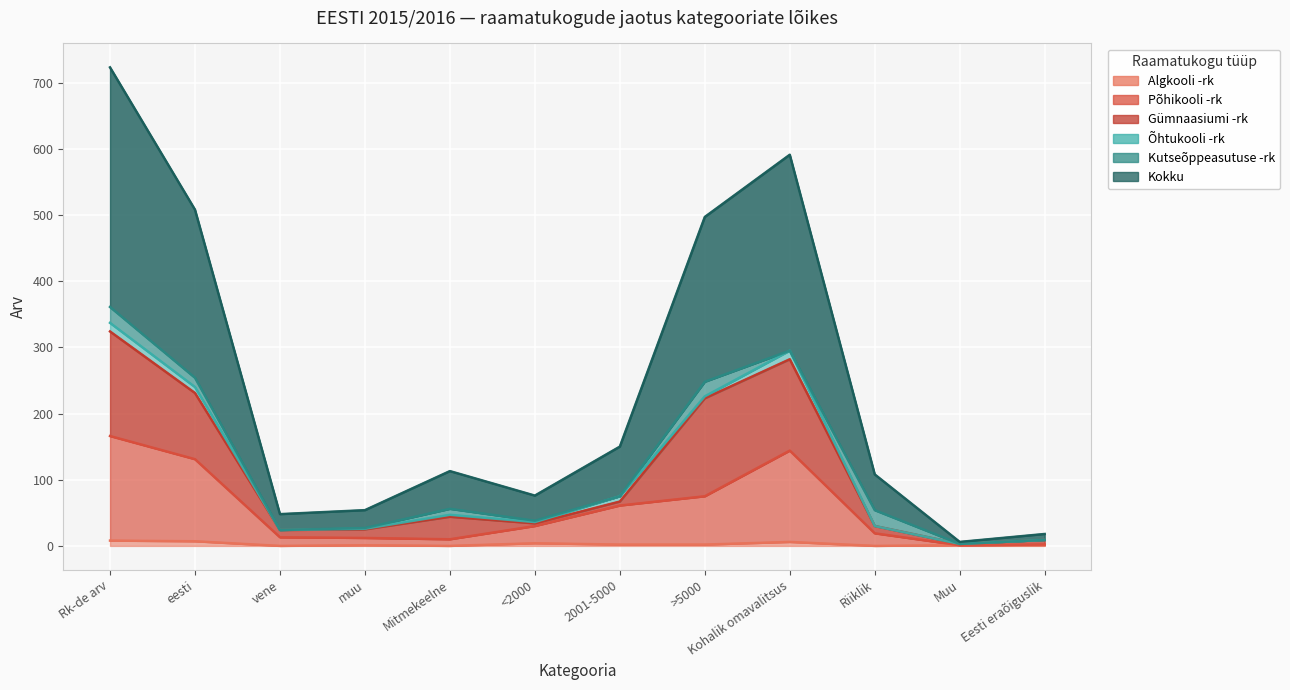

True or false: Kokku has a value of 250 at 2001-5000.

False